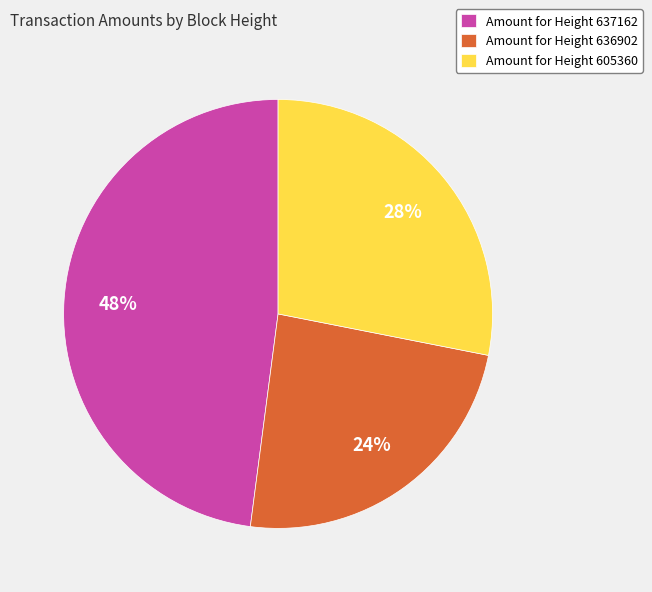

To the nearest percent, what is the difference between the largest and smallest slice percentages?

24%